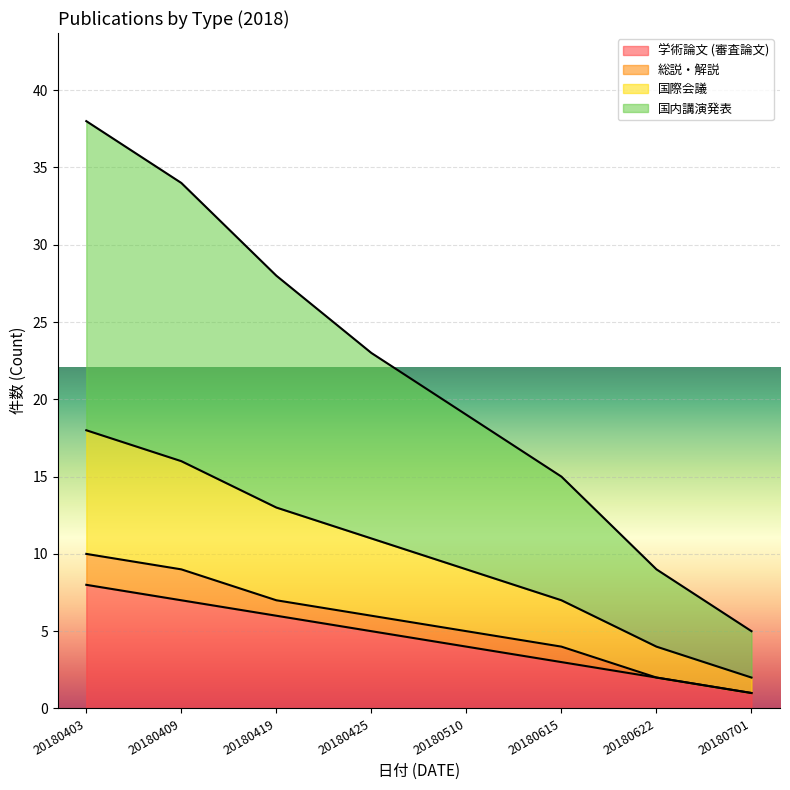

True or false: 学術論文 (審査論文) and 国内講演発表 cross at least once.

False